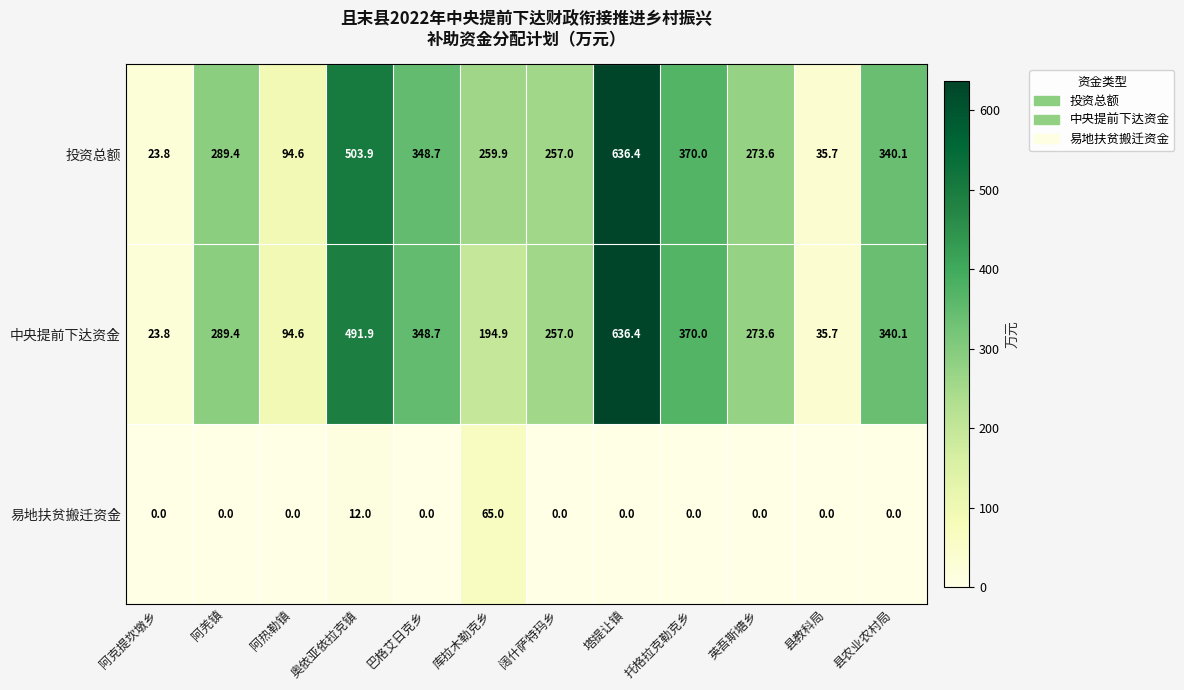

What is the spread (max minus min) of values at 县农业农村局?

340.1